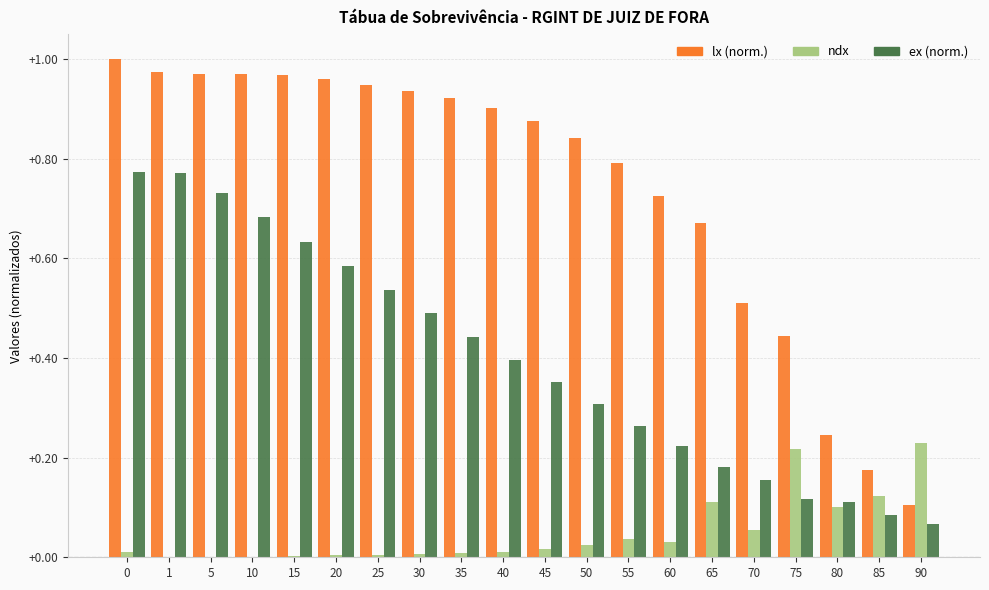

True or false: ex (norm.) has a value of 0.4 at 5.

False